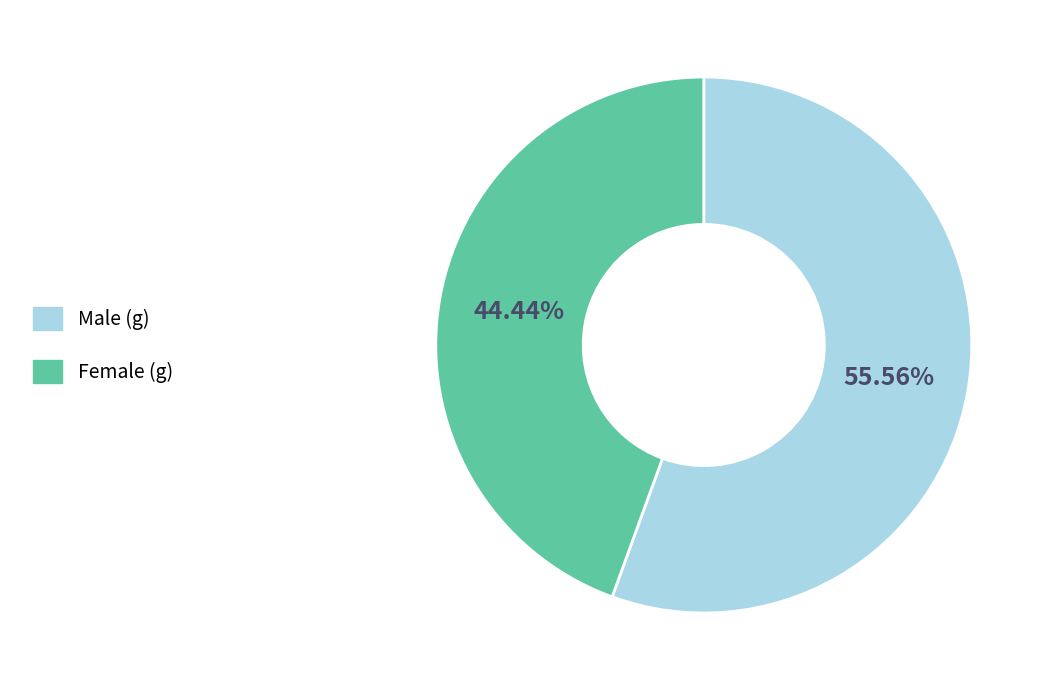

What portion of the pie excludes Female (g)?

55.6%